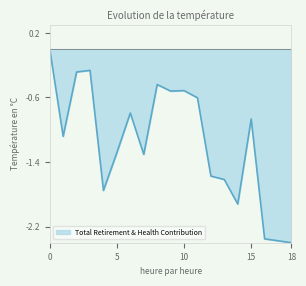

How many lines are shown in the chart?

1